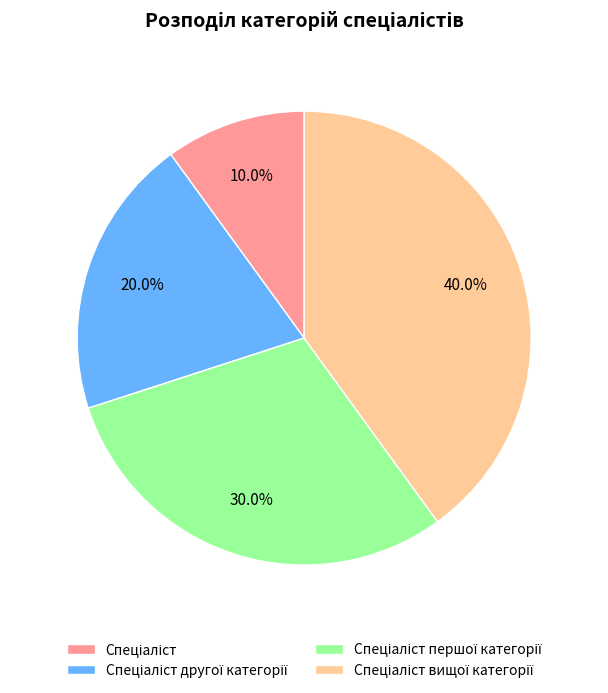

Is there a majority slice in this chart?

No